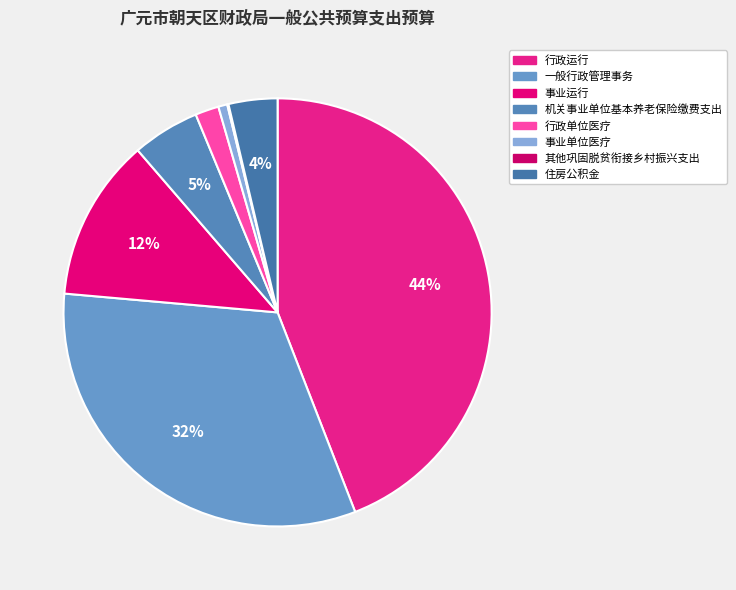

What percentage is NOT represented by 行政运行?

55.9%